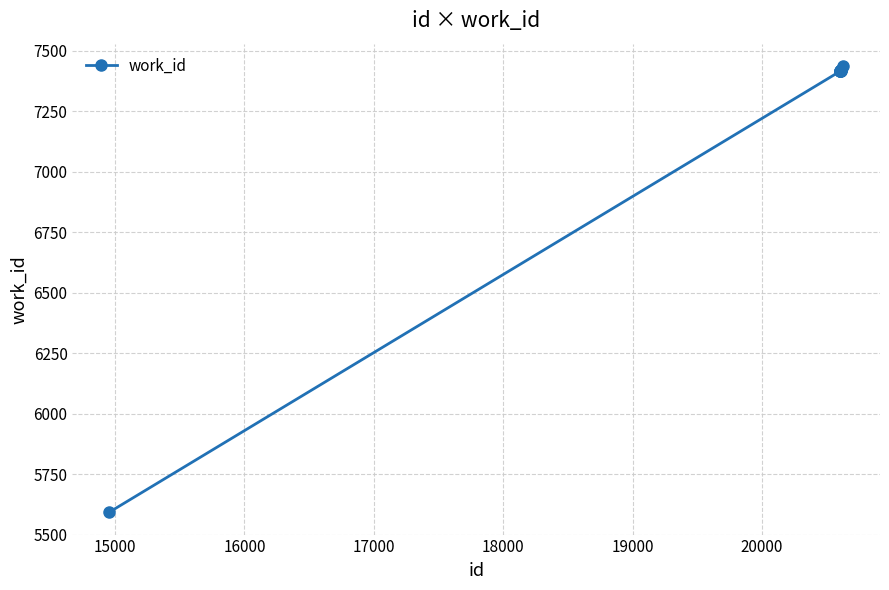

What is the greatest value displayed?

7437